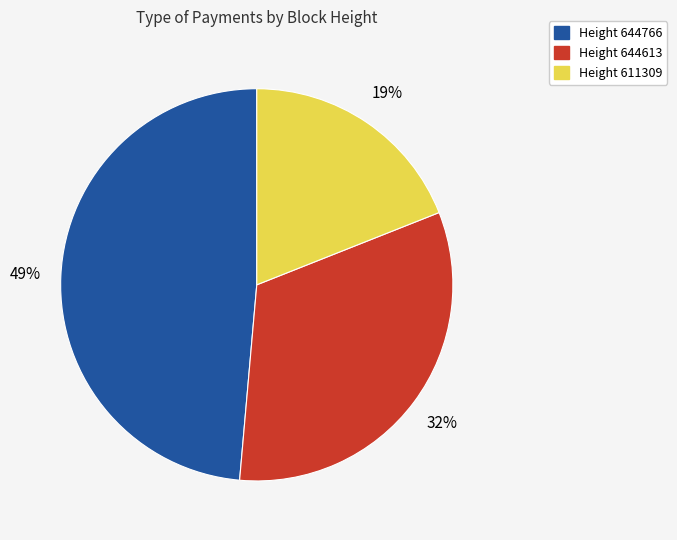

Does any single category account for the majority?

No